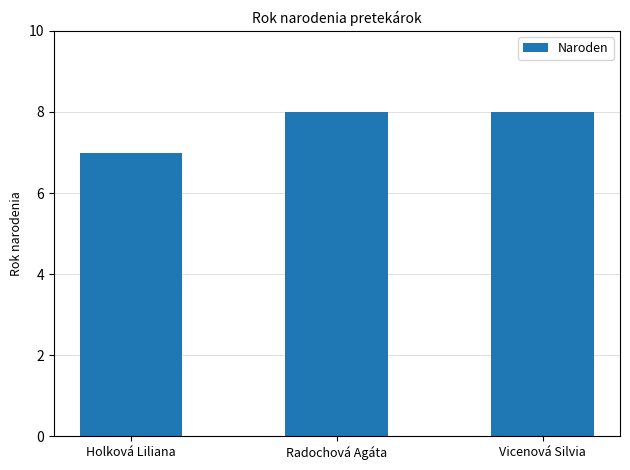

What is the average value?

8